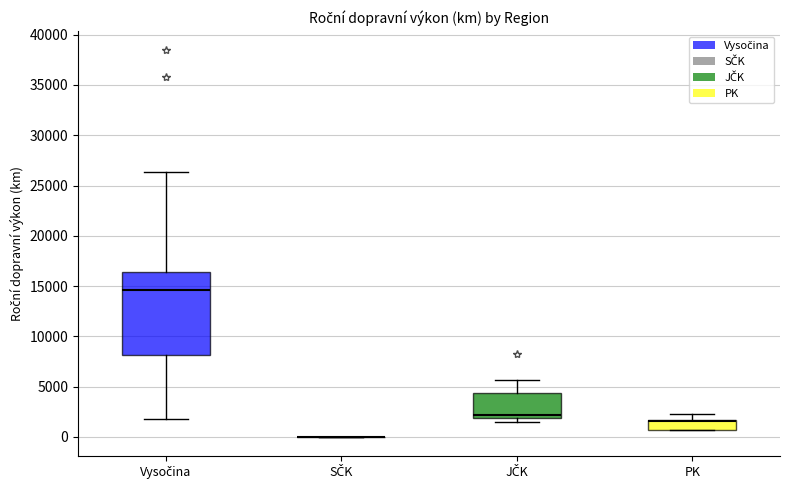

Reading left to right, transcribe this box plot: for each box, give where its median line is, the range the box spans, and where its two whiskers end, as read against the y-axis. The values are not printed on the chart, so give them approximately, as read against the axis.

Vysočina: median 14500, box 8000 to 16500, whiskers 2000 to 26500
SČK: box collapsed to a line at 0, whiskers 0 to 0
JČK: median 2000 (just above the box's lower edge), box 2000 to 4500, whiskers 1500 to 5500
PK: median 1500 (just below the box's upper edge), box 500 to 1500, whiskers 500 to 2500